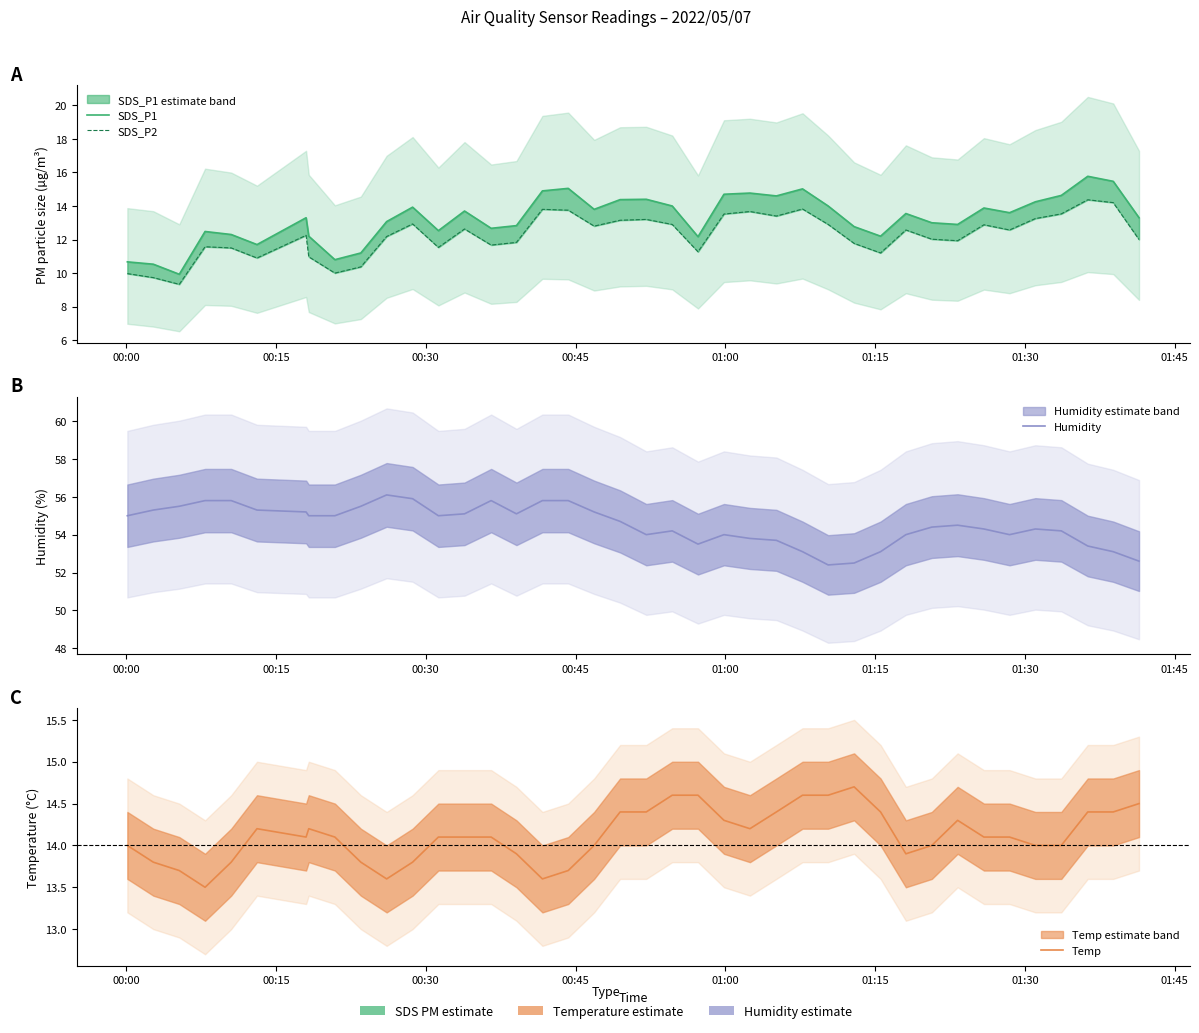

Reading right to left, list all the values displayed in this chart.

SDS_P1: 13.3	15.5	15.8	14.6	14.2	13.6	13.9	12.9	13.0	13.6	12.2	12.8	14.0	15.0	14.6	14.8	14.7	12.2	14.0	14.4	14.4	13.8	15.1	14.9	12.8	12.7	13.7	12.5	13.9	13.1	11.2	10.8	12.2	13.3	11.7	12.3	12.5	9.9	10.5	10.7
SDS_P2: 12.0	14.2	14.4	13.5	13.2	12.6	12.9	11.9	12.0	12.6	11.2	11.8	12.9	13.8	13.4	13.7	13.5	11.3	12.9	13.2	13.2	12.8	13.8	13.8	11.8	11.7	12.6	11.5	12.9	12.2	10.4	10.0	11.0	12.2	10.9	11.5	11.6	9.3	9.7	10.0
Humidity: 52.6	53.1	53.4	54.2	54.3	54.0	54.3	54.5	54.4	54.0	53.1	52.5	52.4	53.1	53.7	53.8	54.0	53.5	54.2	54.0	54.7	55.2	55.8	55.8	55.1	55.8	55.1	55.0	55.9	56.1	55.5	55.0	55.0	55.2	55.3	55.8	55.8	55.5	55.3	55.0
Temp: 14.5	14.4	14.4	14.0	14.0	14.1	14.1	14.3	14.0	13.9	14.4	14.7	14.6	14.6	14.4	14.2	14.3	14.6	14.6	14.4	14.4	14.0	13.7	13.6	13.9	14.1	14.1	14.1	13.8	13.6	13.8	14.1	14.2	14.1	14.2	13.8	13.5	13.7	13.8	14.0